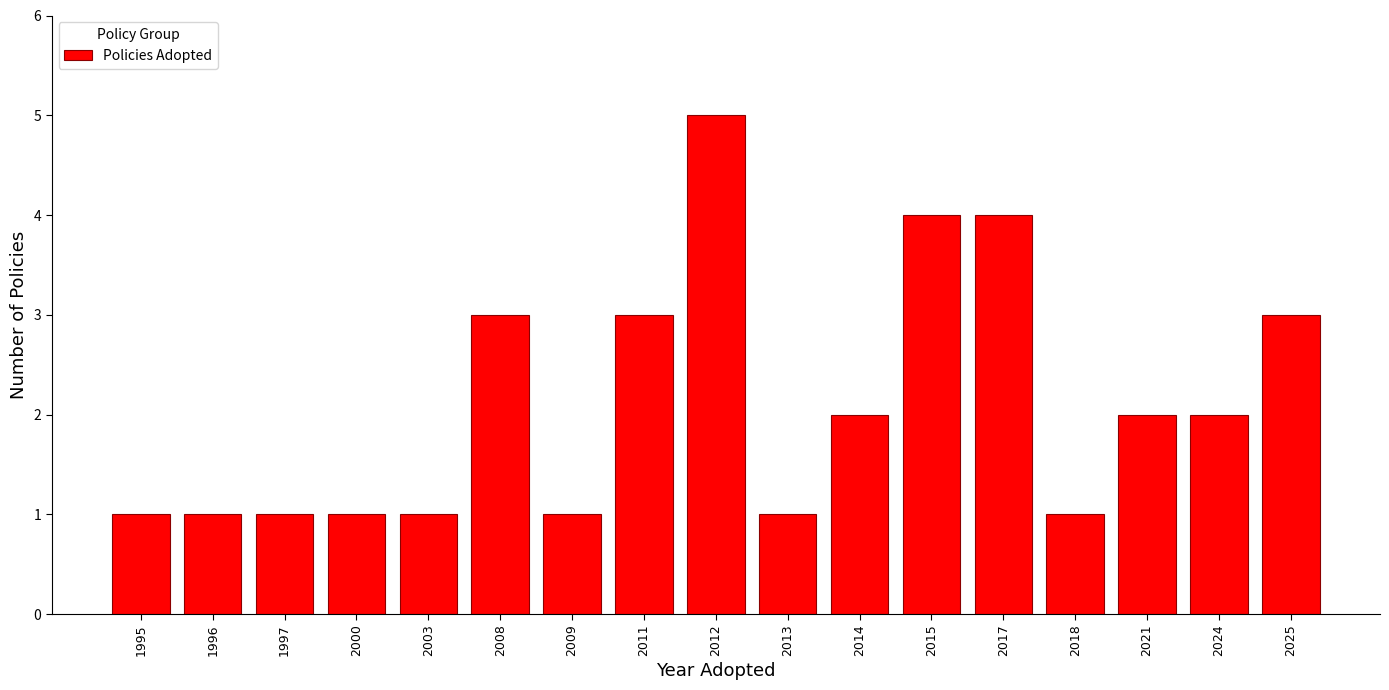

Reading left to right, what are all the values shown in this chart?

1	1	1	1	1	3	1	3	5	1	2	4	4	1	2	2	3